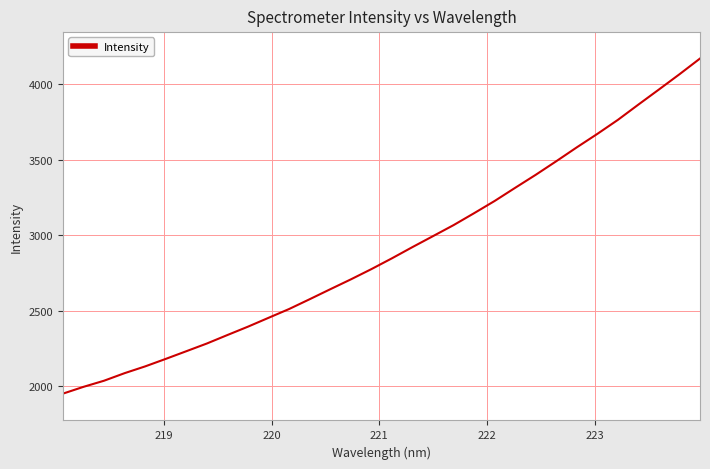

Count the number of data series in this chart.

1